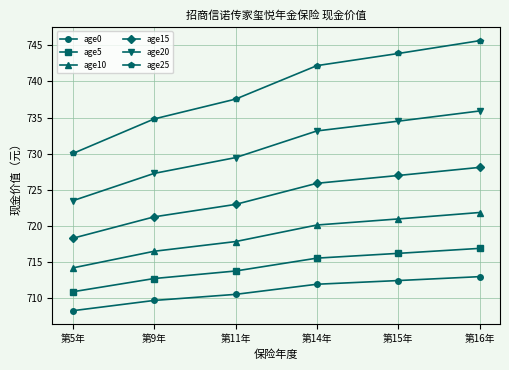

True or false: age10 has a value of 192.1 at 第11年.

False